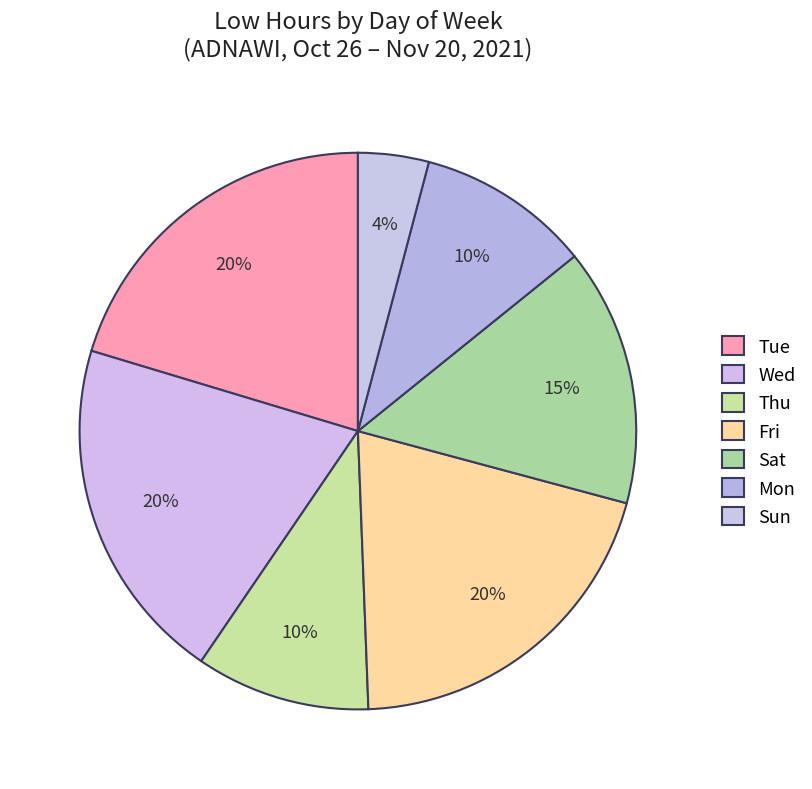

Count the number of slices in the pie.

7